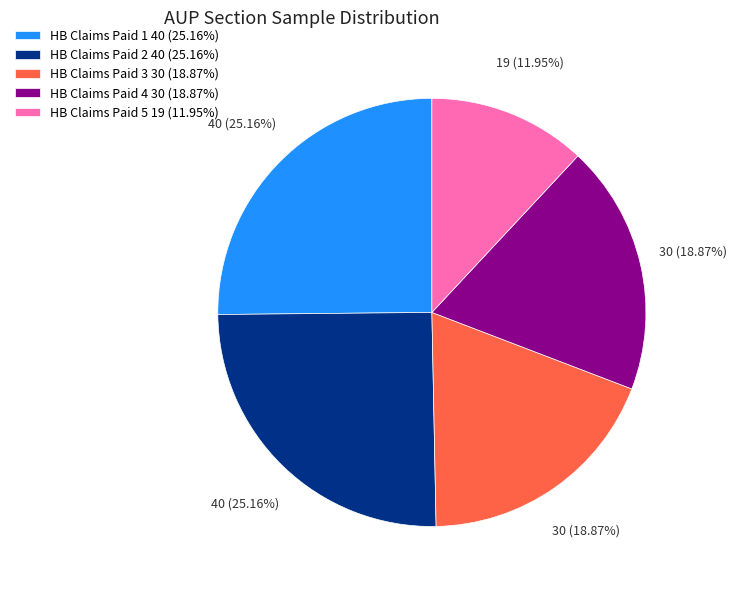

What is the ratio of the value at HB Claims Paid 5 19 (11.95%) to the value at HB Claims Paid 2 40 (25.16%)?

0.5